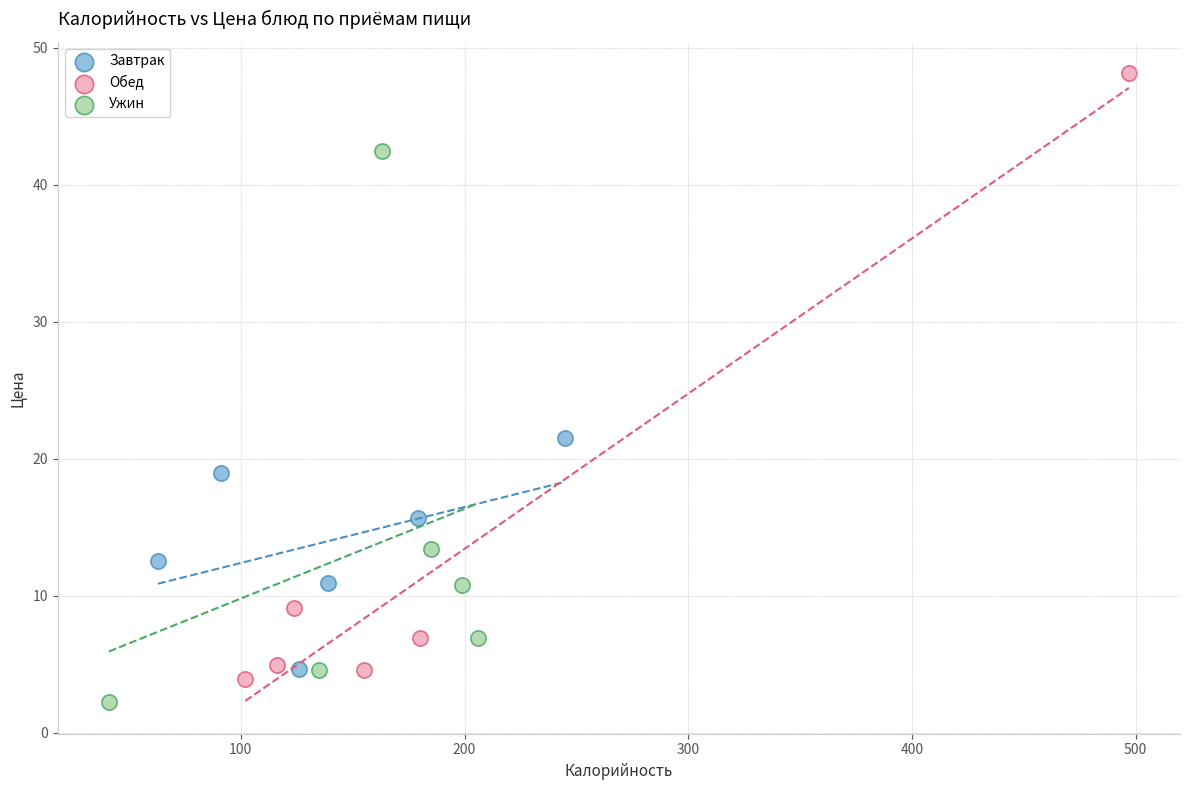

Which series reaches the minimum Y coordinate?

Ужин